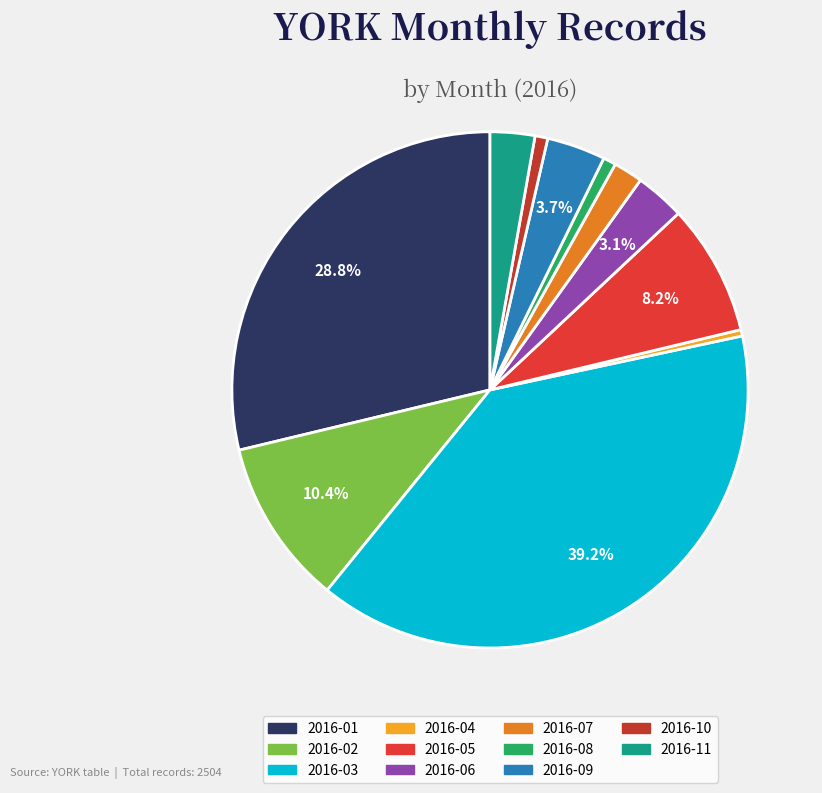

To the nearest percent, what percentage of the pie is 2016-09?

4%